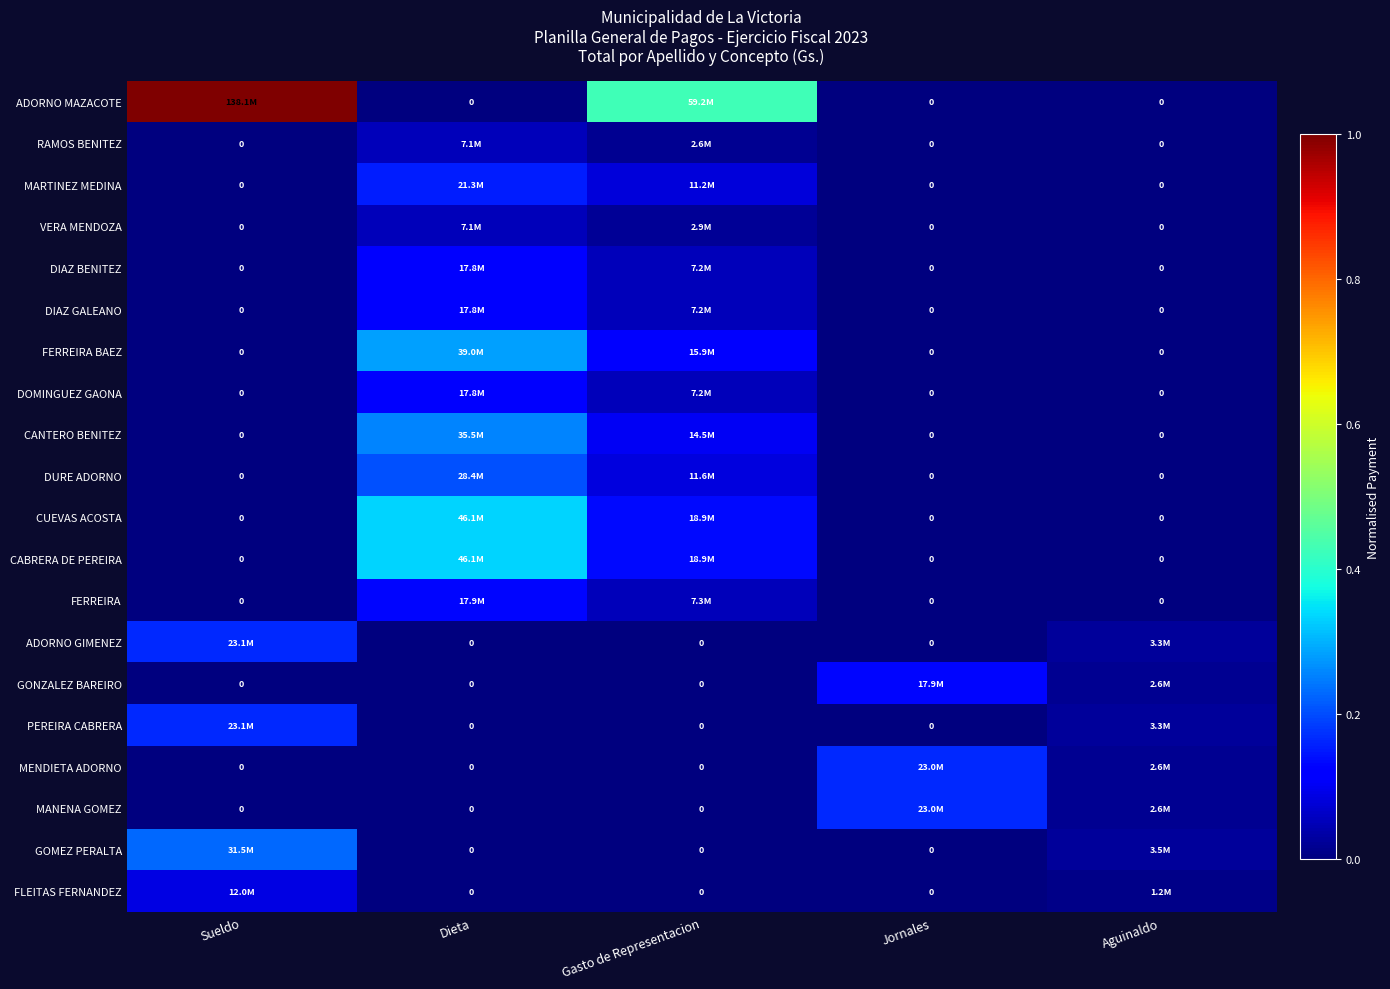

Count the number of categories in the chart.

5